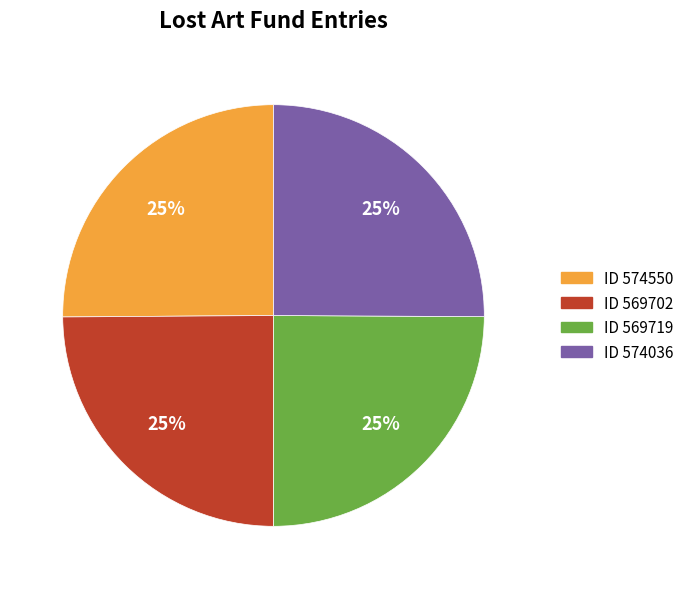

Is there a majority slice in this chart?

No